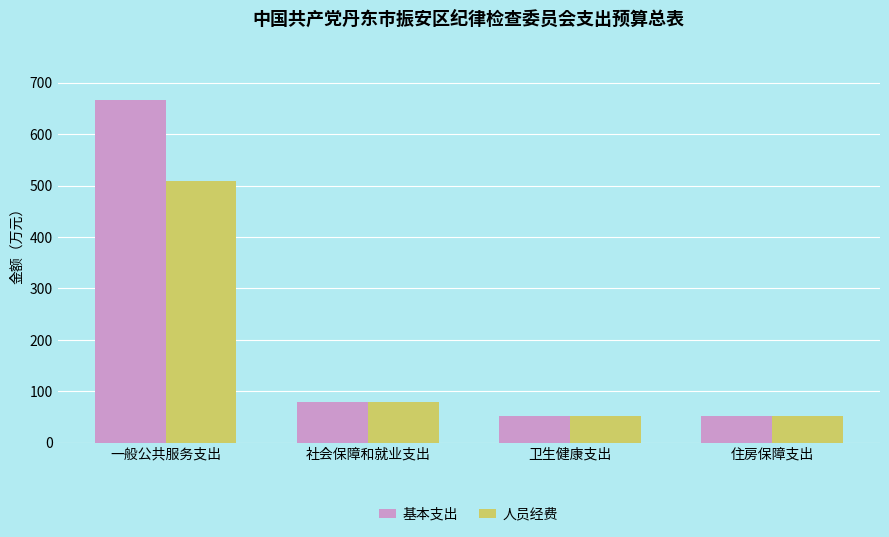

What is the sum of all 人员经费 values?

693.1